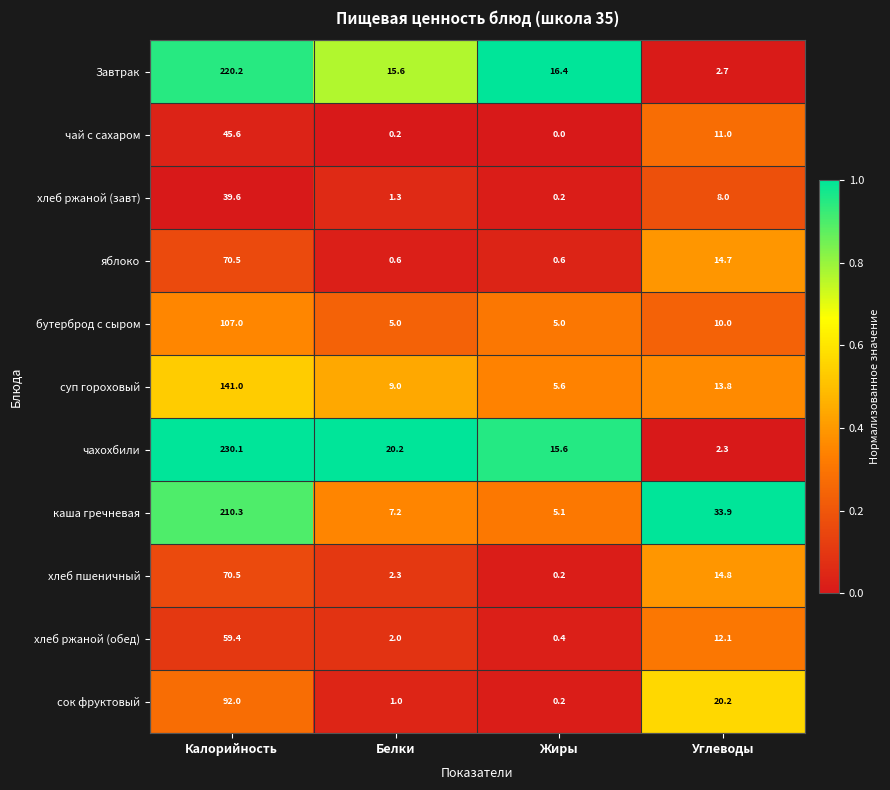

Which series changed the most between Калорийность and Углеводы?

чахохбили